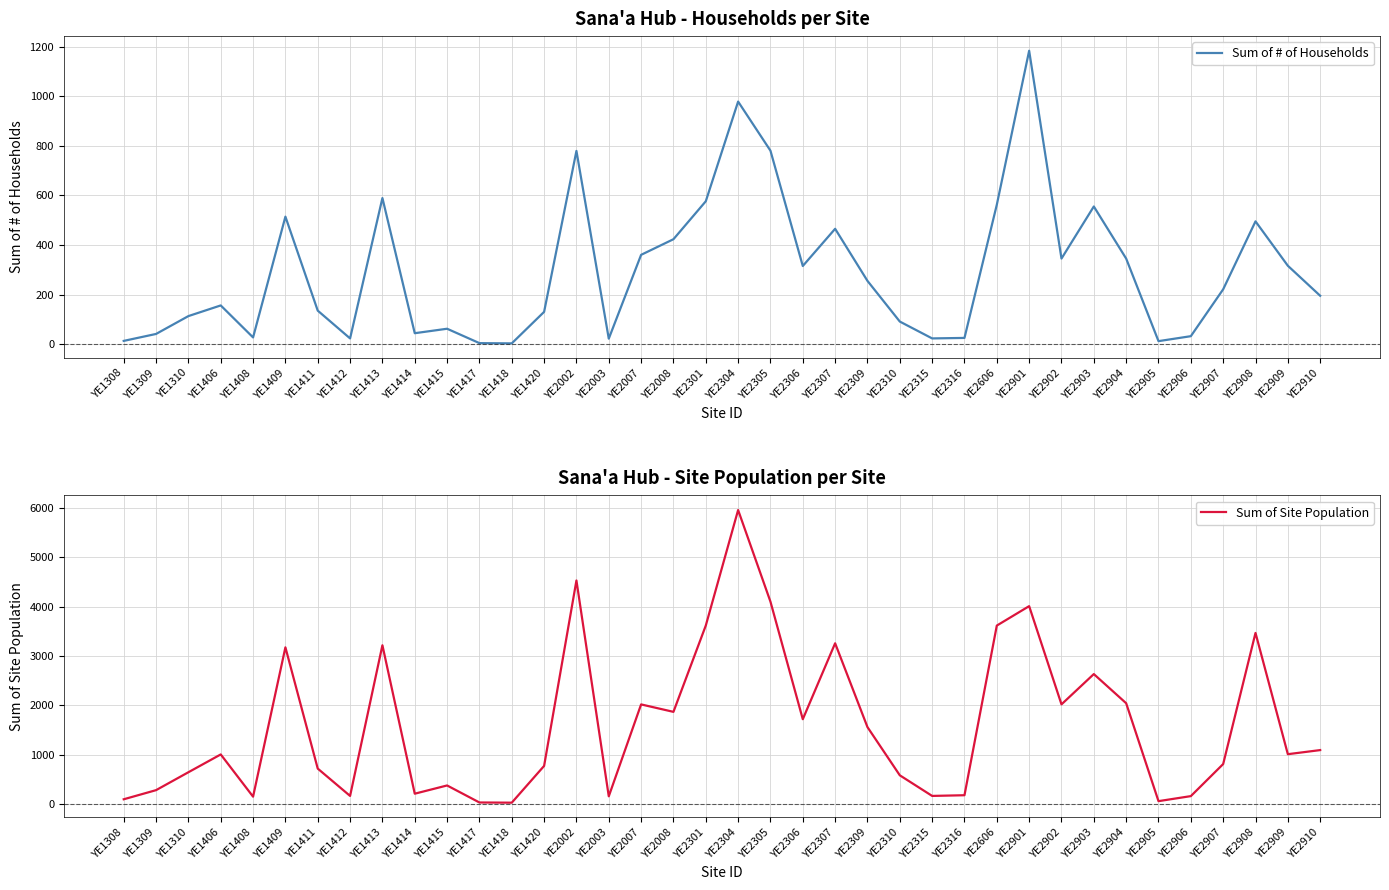

At which category is the sum across all series the highest?

YE2304